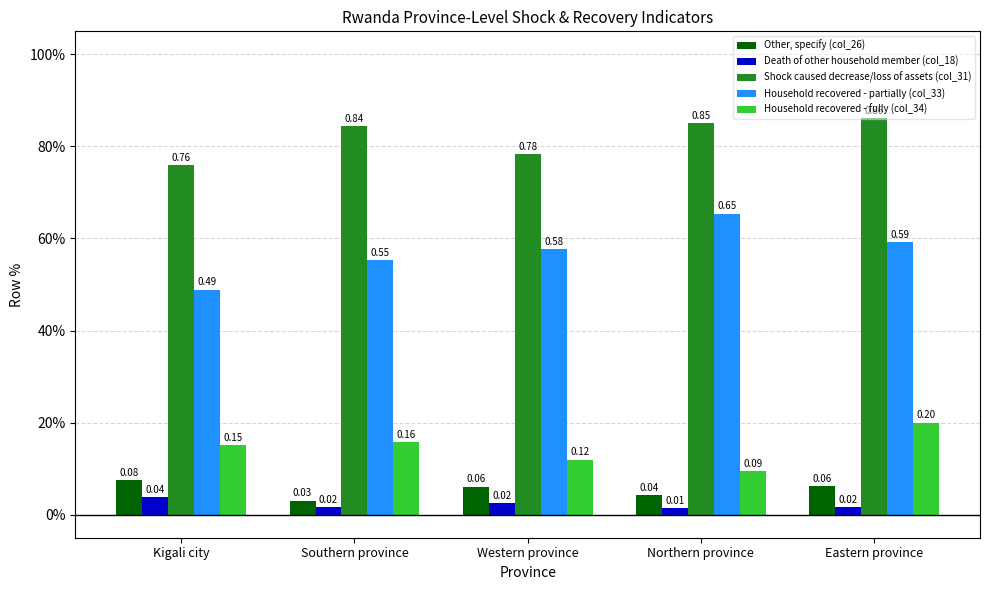

Rank the series by their maximum value, from lowest to highest.

Death of other household member (col_18), Other, specify (col_26), Household recovered - fully (col_34), Household recovered - partially (col_33), Shock caused decrease/loss of assets (col_31)